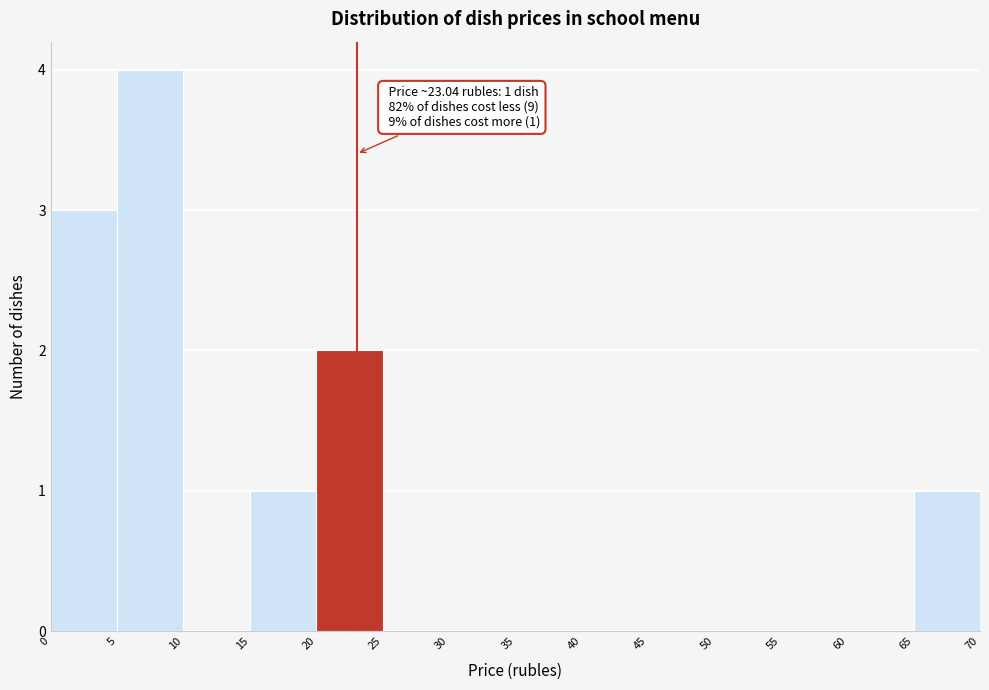

Over which range of the x-axis is the bar tallest?

5 to 10